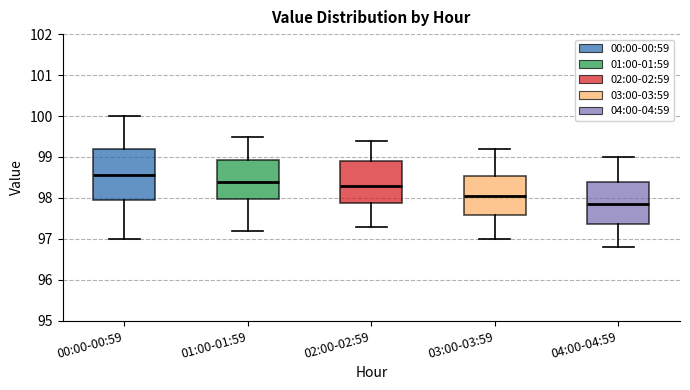

Reading left to right, transcribe this box plot: for each box, give where its median line is, the range the box spans, and where its two whiskers end, as read against the y-axis. The values are not printed on the chart, so give them approximately, as read against the axis.

00:00-00:59: median 98.6, box 98.0 to 99.2, whiskers 97.0 to 100.0
01:00-01:59: median 98.4, box 98.0 to 98.9, whiskers 97.2 to 99.5
02:00-02:59: median 98.3, box 97.9 to 98.9, whiskers 97.3 to 99.4
03:00-03:59: median 98.1, box 97.6 to 98.5, whiskers 97.0 to 99.2
04:00-04:59: median 97.9, box 97.4 to 98.4, whiskers 96.8 to 99.0